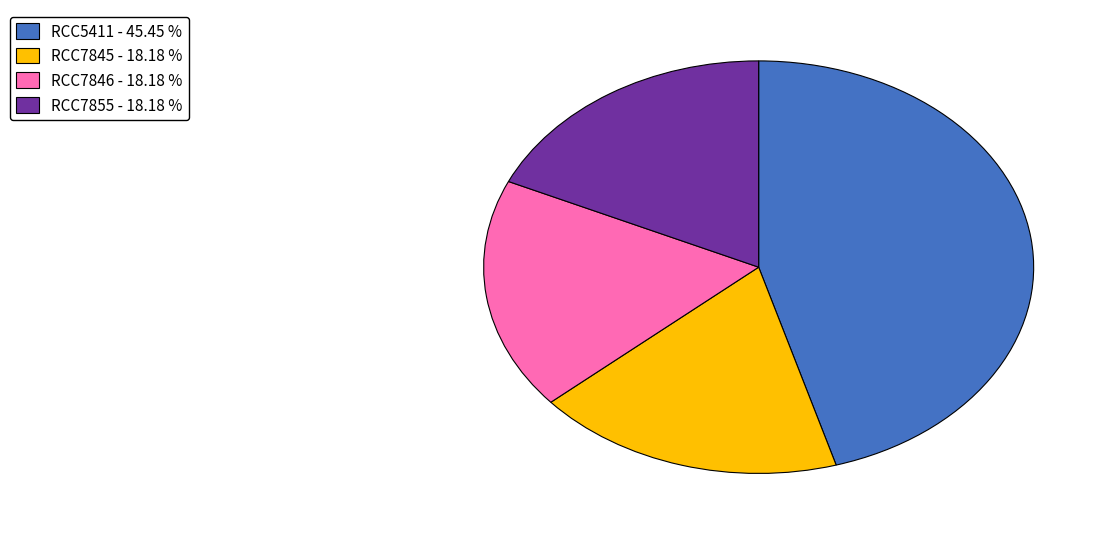

Is the sum of RCC7855 - 18.18 % and RCC7846 - 18.18 % greater than half?

No